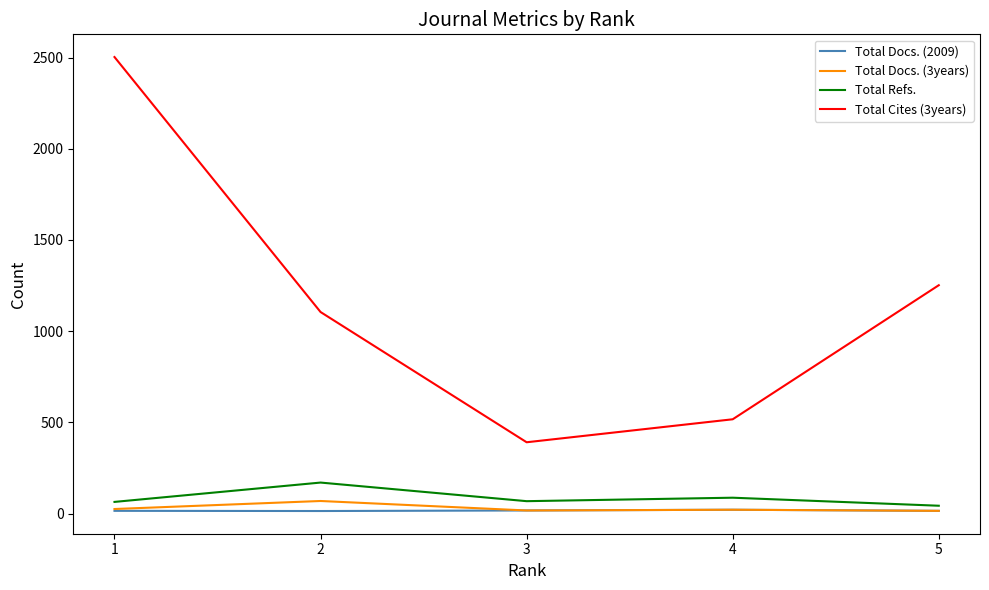

Where is the first local maximum for Total Refs.?

2